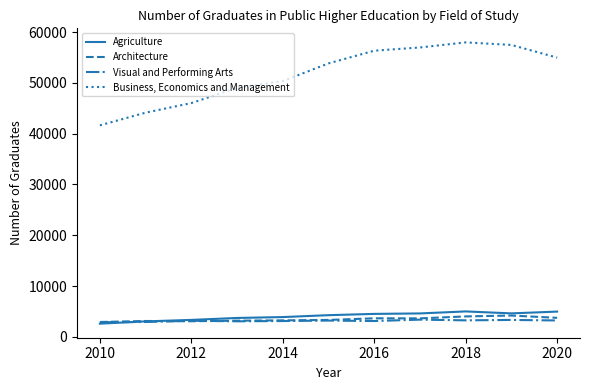

What is the greatest value displayed?

58000